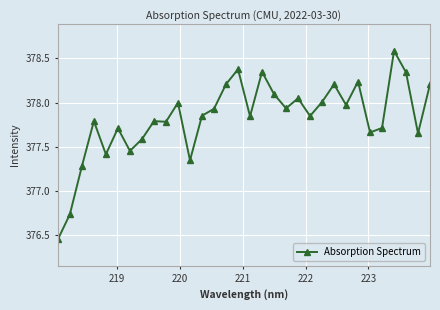

What is the greatest value displayed?

378.6